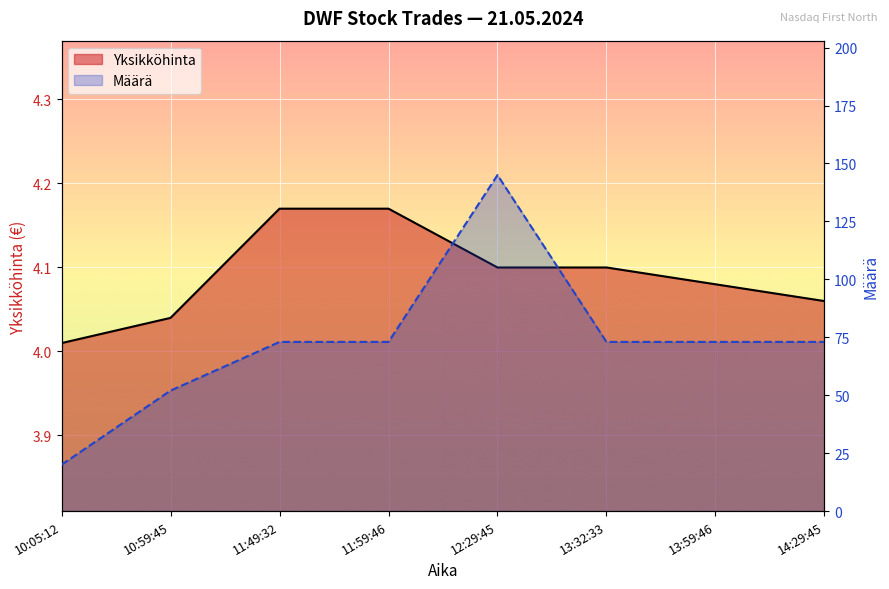

What is the difference between the highest and lowest values at 13:59:46?

68.9